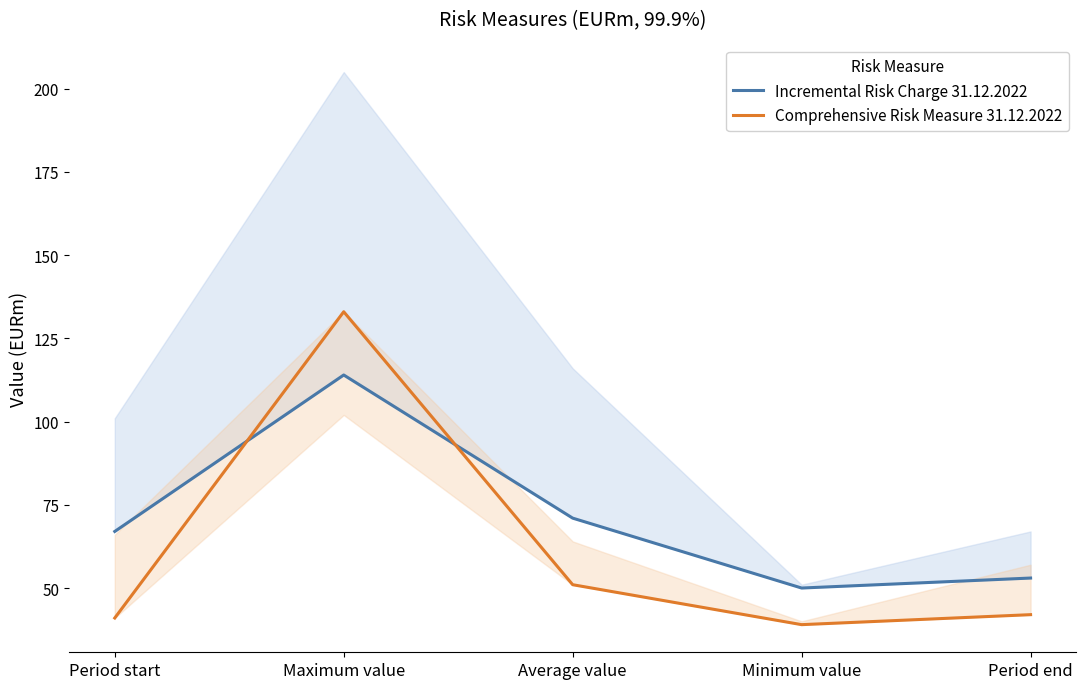

Where is the first local maximum for Comprehensive Risk Measure 31.12.2022?

Maximum value